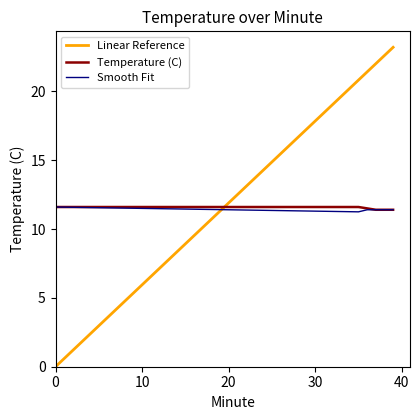

What are all the series names shown in the legend?

Linear Reference, Temperature (C), Smooth Fit